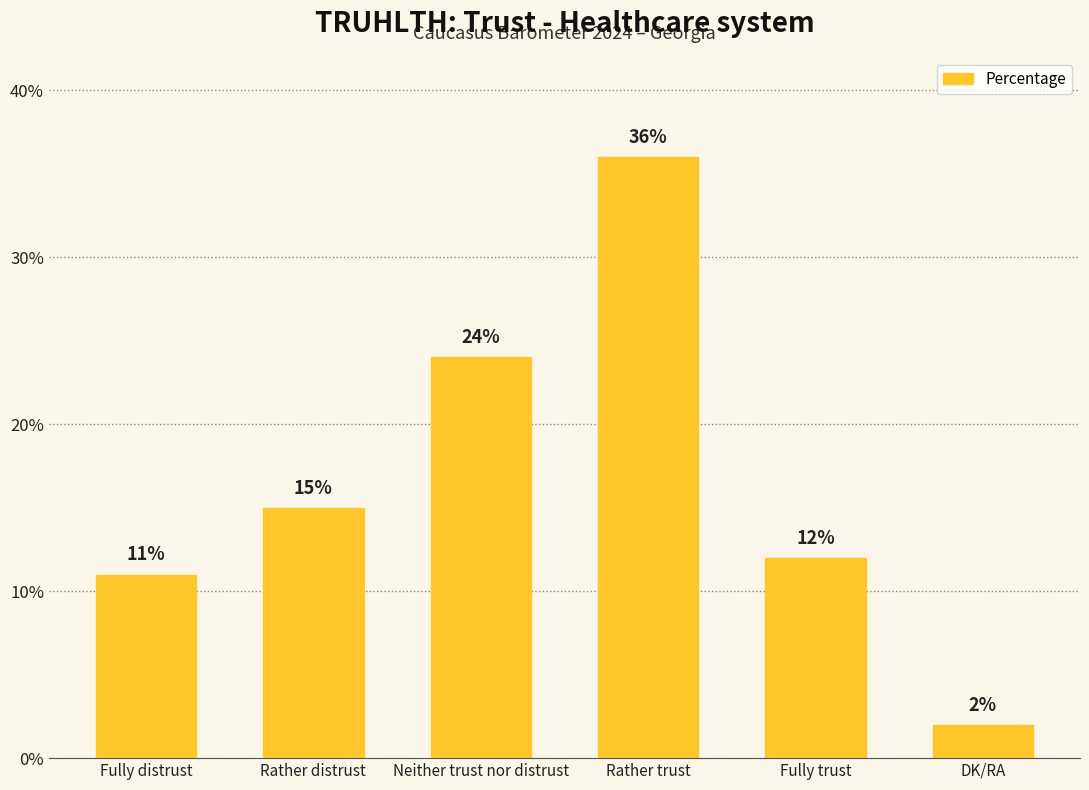

List the labels in order of value, largest first.

Rather trust, Neither trust nor distrust, Rather distrust, Fully trust, Fully distrust, DK/RA